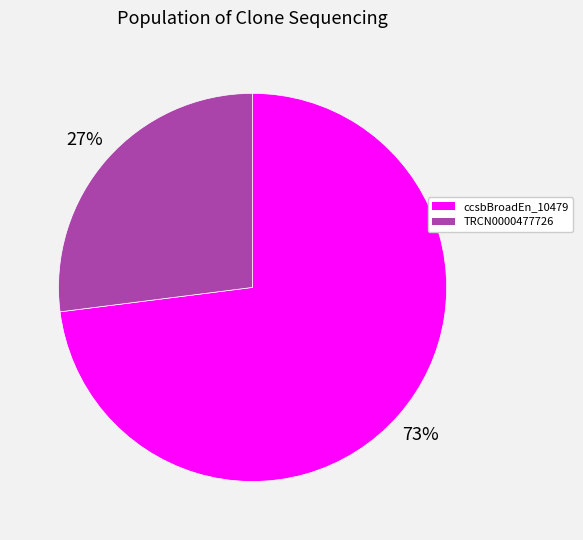

To the nearest percent, what is the difference between the largest and smallest slice percentages?

46%